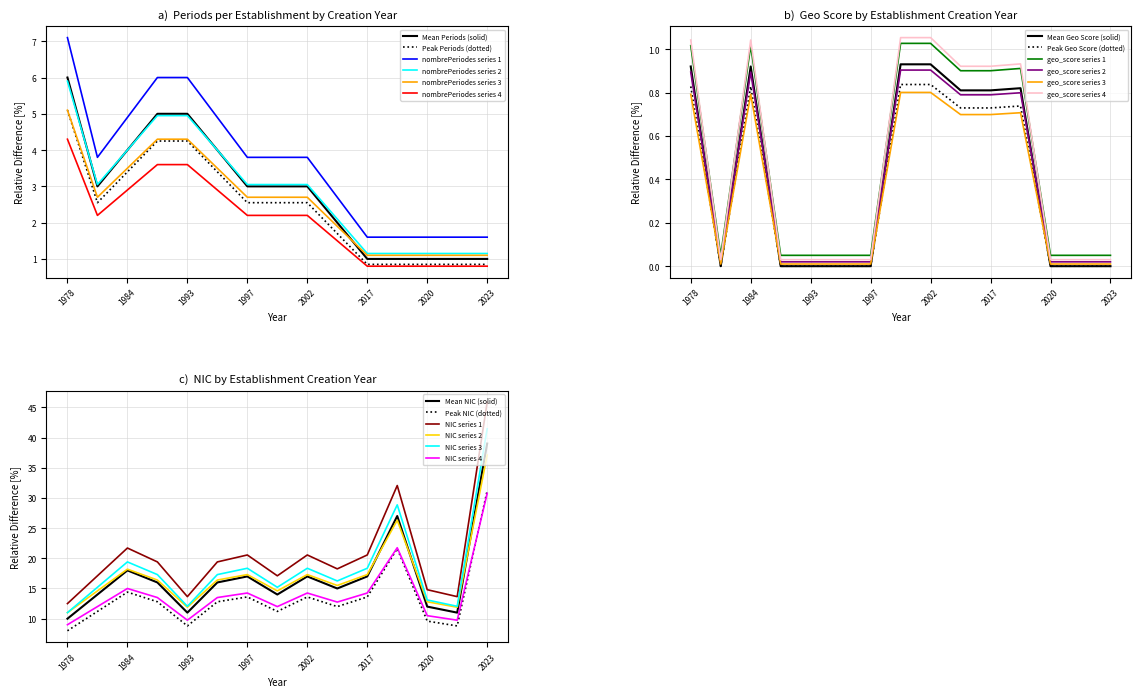

How many series are shown in this chart?

6